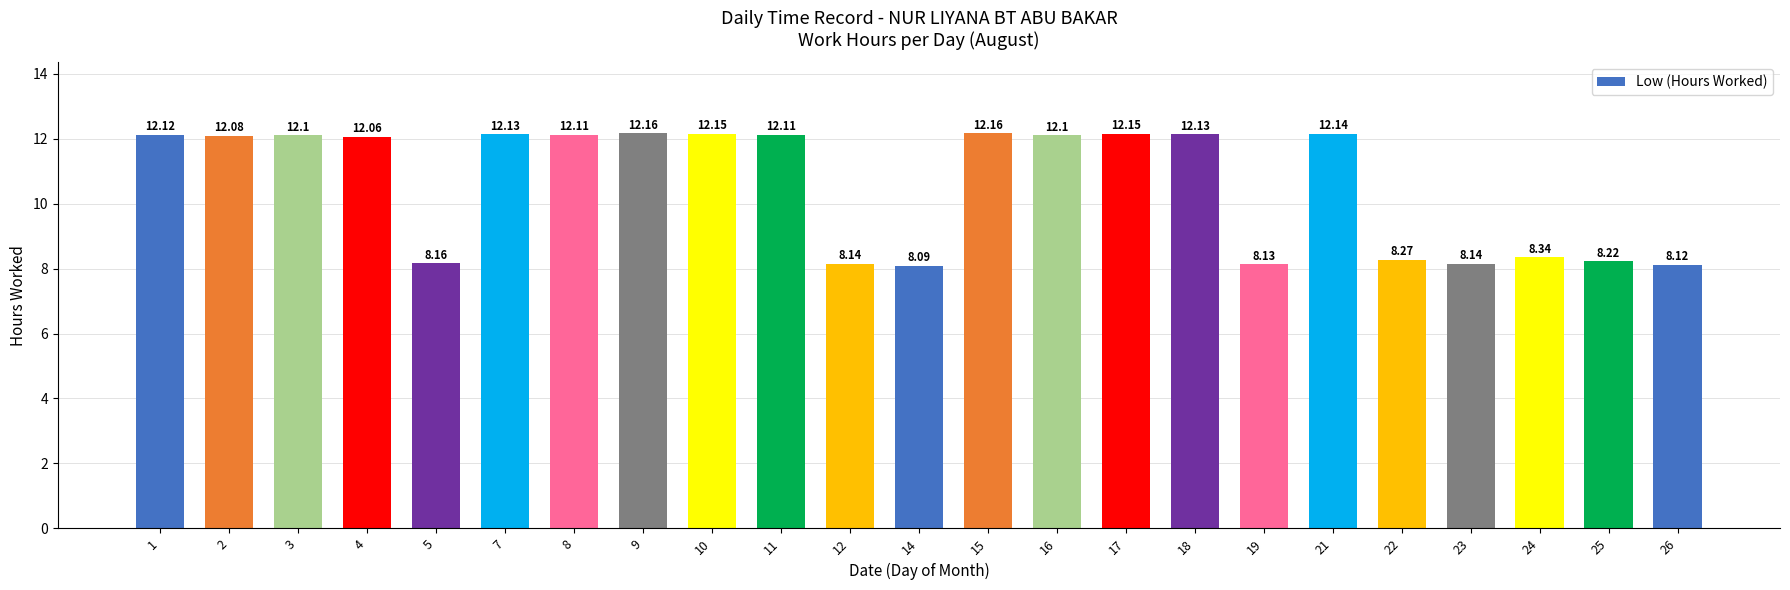

What is the difference between the maximum and second lowest values?

4.0